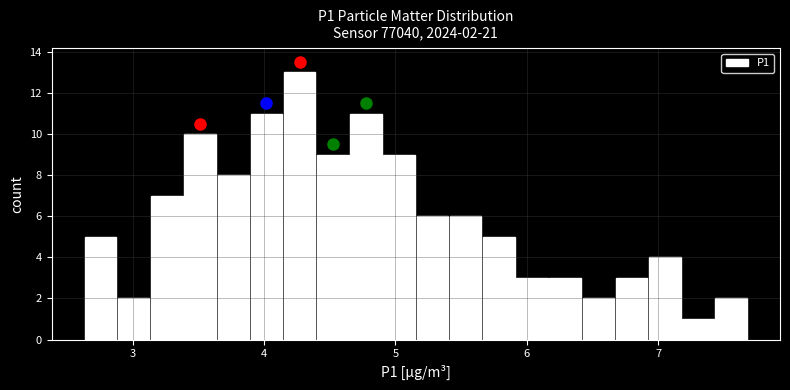

Around what value on the x-axis is the tallest bar? Give the approximate position of its centre, as read against the axis.

4.3